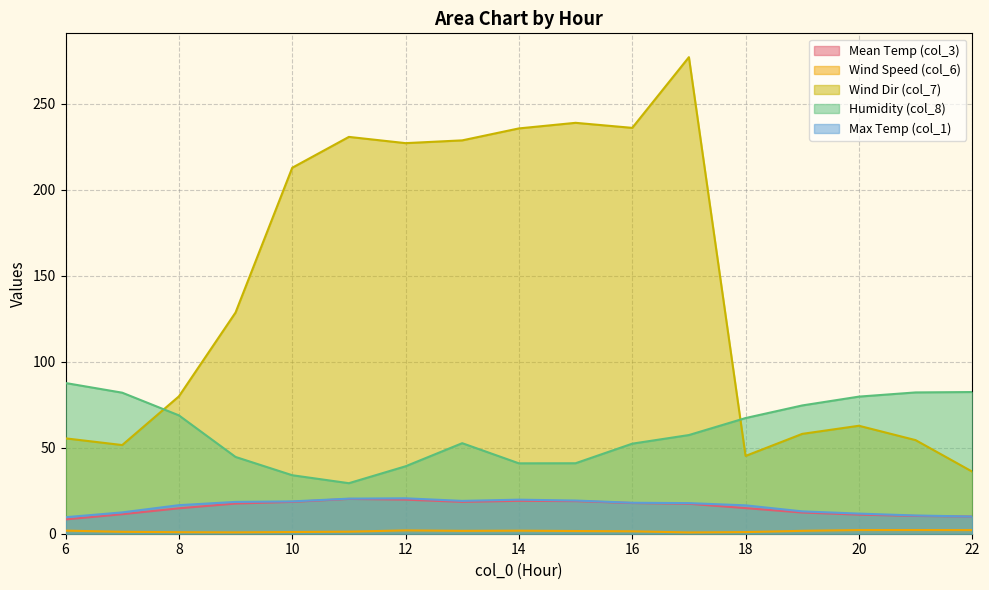

At which category does col_1 reach its first local peak?

12